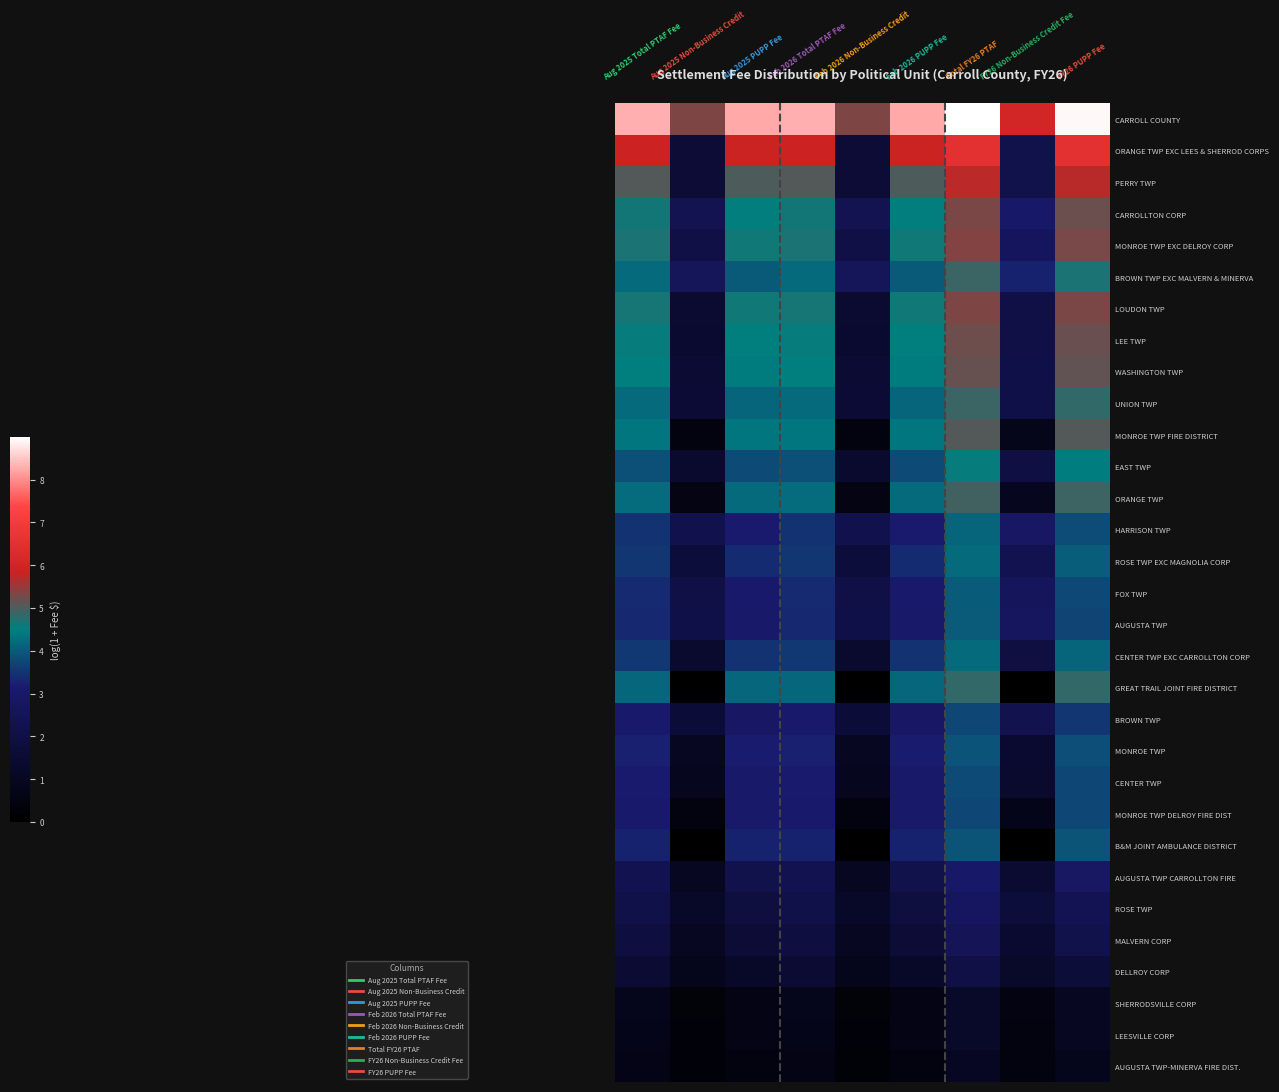

Reading right to left, extract all data points from this chart.

CARROLL COUNTY: 8.9	6.0	9.0	8.2	5.3	8.3	8.2	5.3	8.3
ORANGE TWP EXC LEES & SHERROD CORPS: 6.5	2.2	6.6	5.8	1.6	5.9	5.8	1.6	5.9
PERRY TWP: 5.7	2.2	5.7	5.0	1.6	5.0	5.0	1.6	5.0
CARROLLTON CORP: 5.2	3.0	5.3	4.5	2.4	4.6	4.5	2.4	4.6
MONROE TWP EXC DELROY CORP: 5.3	2.7	5.4	4.6	2.1	4.7	4.6	2.1	4.7
BROWN TWP EXC MALVERN & MINERVA: 4.7	3.3	4.9	4.0	2.6	4.2	4.0	2.6	4.2
LOUDON TWP: 5.3	2.1	5.3	4.6	1.5	4.7	4.6	1.5	4.7
LEE TWP: 5.2	2.0	5.2	4.5	1.5	4.5	4.5	1.5	4.5
WASHINGTON TWP: 5.1	2.1	5.2	4.4	1.5	4.5	4.4	1.5	4.5
UNION TWP: 4.8	2.1	4.9	4.1	1.6	4.2	4.1	1.6	4.2
MONROE TWP FIRE DISTRICT: 5.0	0.8	5.1	4.4	0.5	4.4	4.4	0.5	4.4
EAST TWP: 4.5	2.0	4.5	3.8	1.4	3.9	3.8	1.4	3.9
ORANGE TWP: 4.9	0.9	4.9	4.2	0.6	4.2	4.2	0.6	4.2
HARRISON TWP: 3.8	2.9	4.1	3.2	2.2	3.5	3.2	2.2	3.5
ROSE TWP EXC MAGNOLIA CORP: 4.1	2.3	4.2	3.4	1.7	3.5	3.4	1.7	3.5
FOX TWP: 3.8	2.7	4.0	3.1	2.0	3.4	3.1	2.0	3.4
AUGUSTA TWP: 3.7	2.7	4.0	3.0	2.1	3.3	3.0	2.1	3.3
CENTER TWP EXC CARROLLTON CORP: 4.1	1.9	4.2	3.5	1.4	3.6	3.5	1.4	3.6
GREAT TRAIL JOINT FIRE DISTRICT: 4.8	0.0	4.8	4.1	0.0	4.1	4.1	0.0	4.1
BROWN TWP: 3.5	2.3	3.8	2.9	1.7	3.1	2.9	1.7	3.1
MONROE TWP: 3.8	1.5	3.9	3.2	1.0	3.2	3.2	1.0	3.2
CENTER TWP: 3.7	1.4	3.8	3.1	0.9	3.1	3.1	0.9	3.1
MONROE TWP DELROY FIRE DIST: 3.7	0.8	3.8	3.1	0.4	3.1	3.1	0.5	3.1
B&M JOINT AMBULANCE DISTRICT: 3.9	0.0	3.9	3.3	0.0	3.3	3.3	0.0	3.3
AUGUSTA TWP CARROLLTON FIRE: 2.8	1.5	3.0	2.2	1.0	2.4	2.2	1.0	2.4
ROSE TWP: 2.4	1.7	2.8	1.8	1.2	2.1	1.8	1.2	2.1
MALVERN CORP: 2.2	1.5	2.5	1.6	1.0	1.9	1.6	1.0	1.9
DELLROY CORP: 1.7	1.2	2.1	1.2	0.8	1.5	1.2	0.8	1.5
SHERRODSVILLE CORP: 1.0	0.5	1.2	0.6	0.3	0.8	0.6	0.3	0.8
LEESVILLE CORP: 1.0	0.5	1.2	0.6	0.3	0.8	0.6	0.3	0.8
AUGUSTA TWP-MINERVA FIRE DIST.: 0.8	0.5	1.0	0.5	0.3	0.6	0.5	0.3	0.7